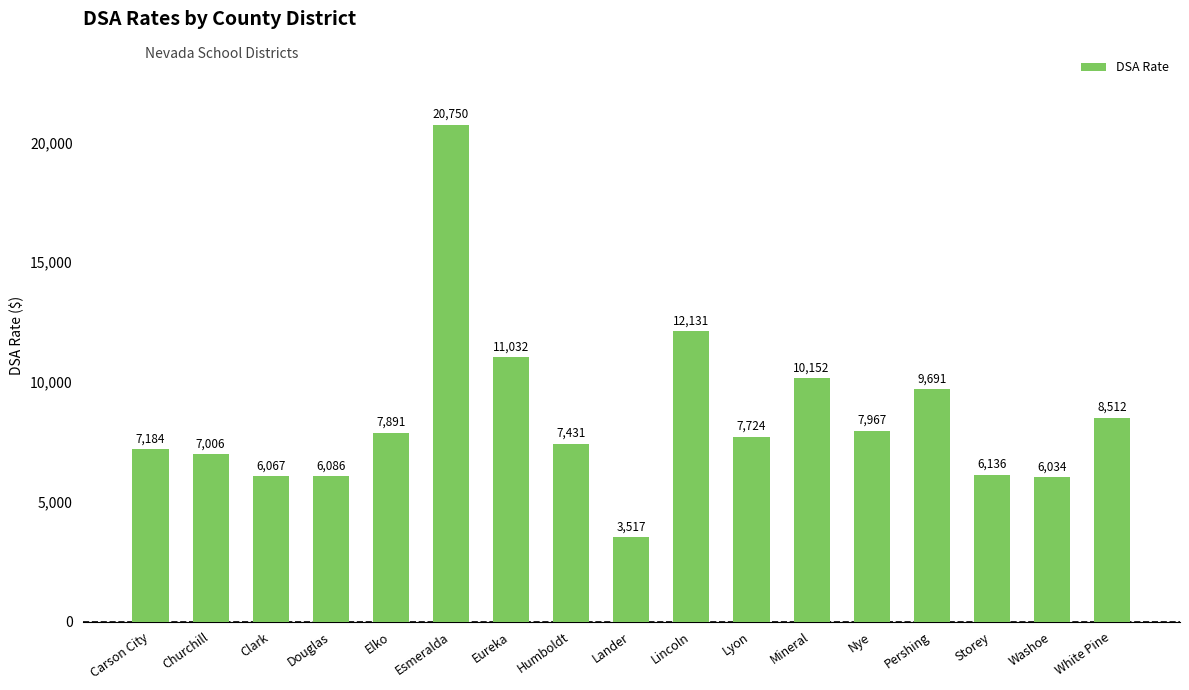

What is the change in value from Eureka to White Pine?

-2520